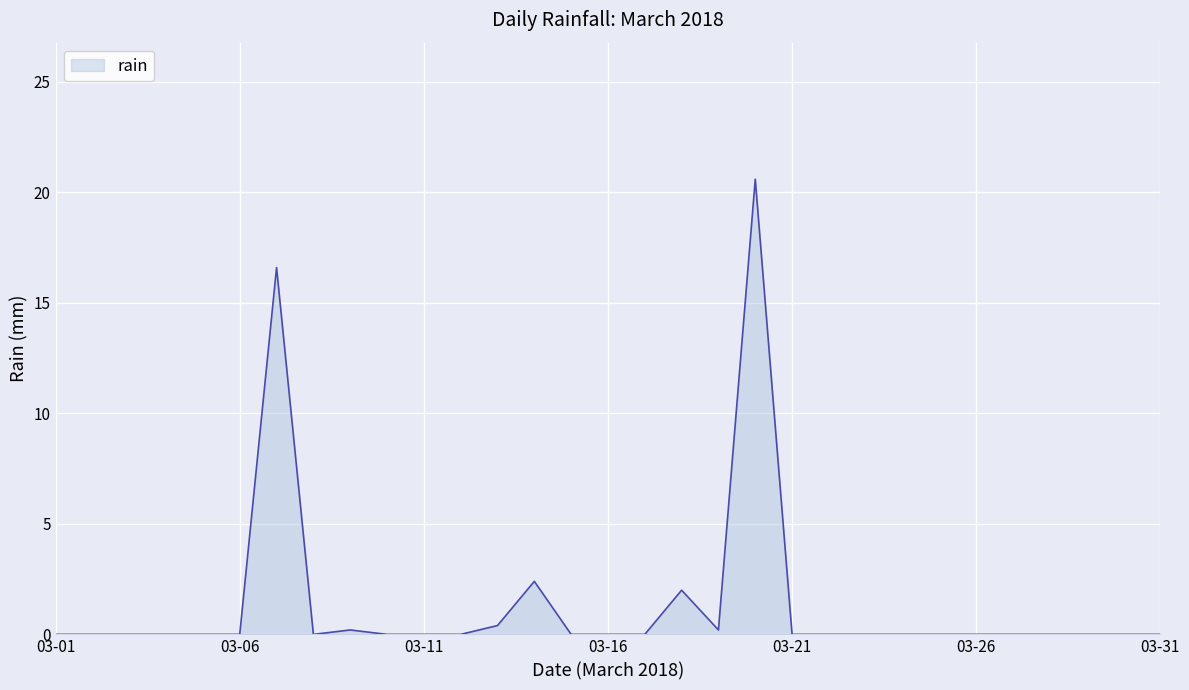

What is the difference between the maximum and minimum values?

20.6